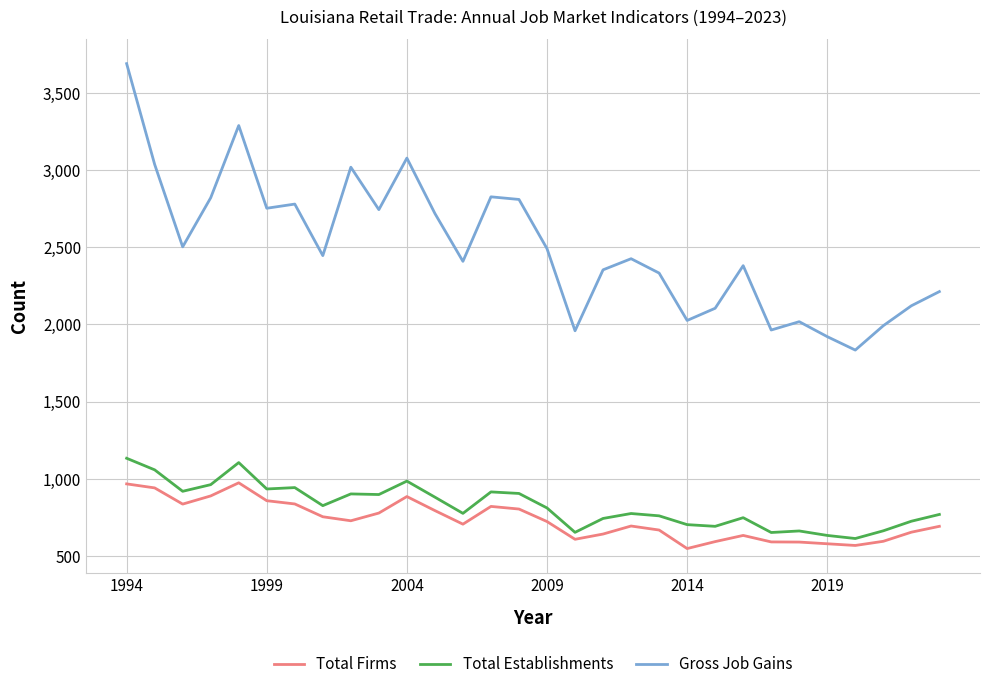

Which series has the largest total across all categories?

Gross Job Gains